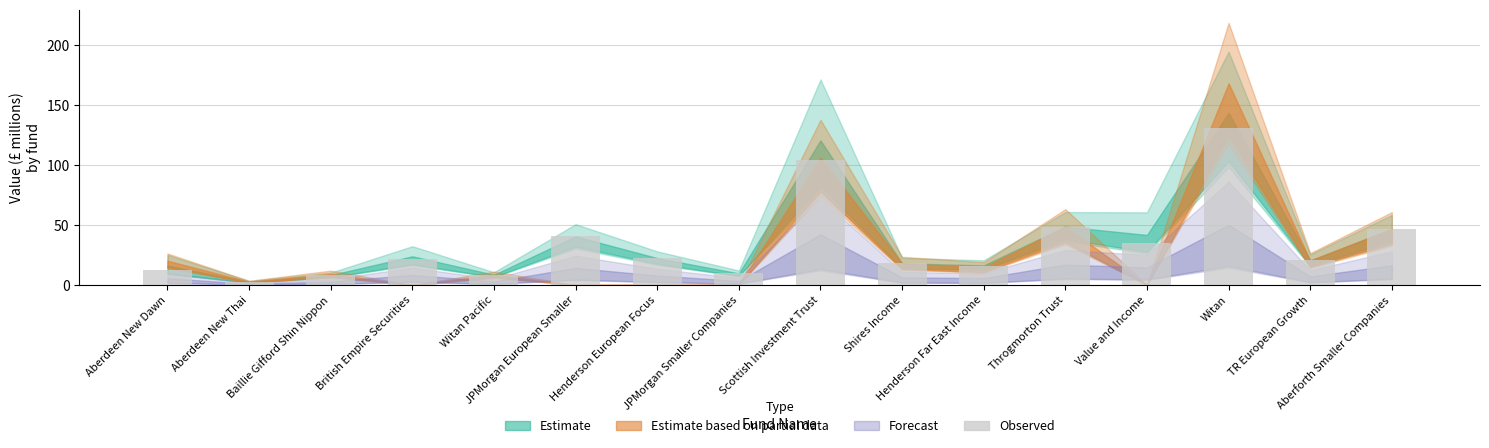

What is the value of the 7th bar from the left?

22.4